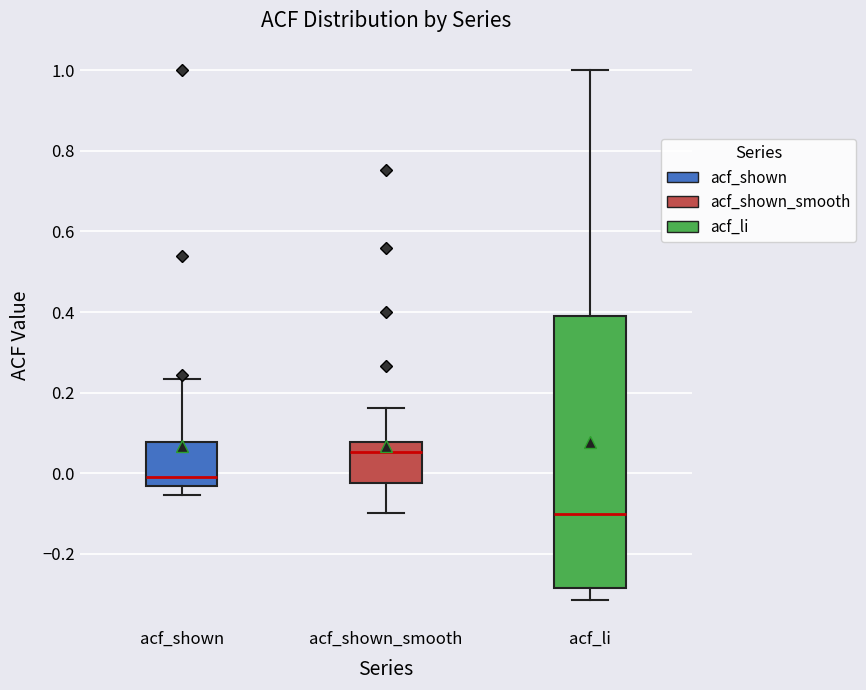

Which box's median line is the highest?

acf_shown_smooth